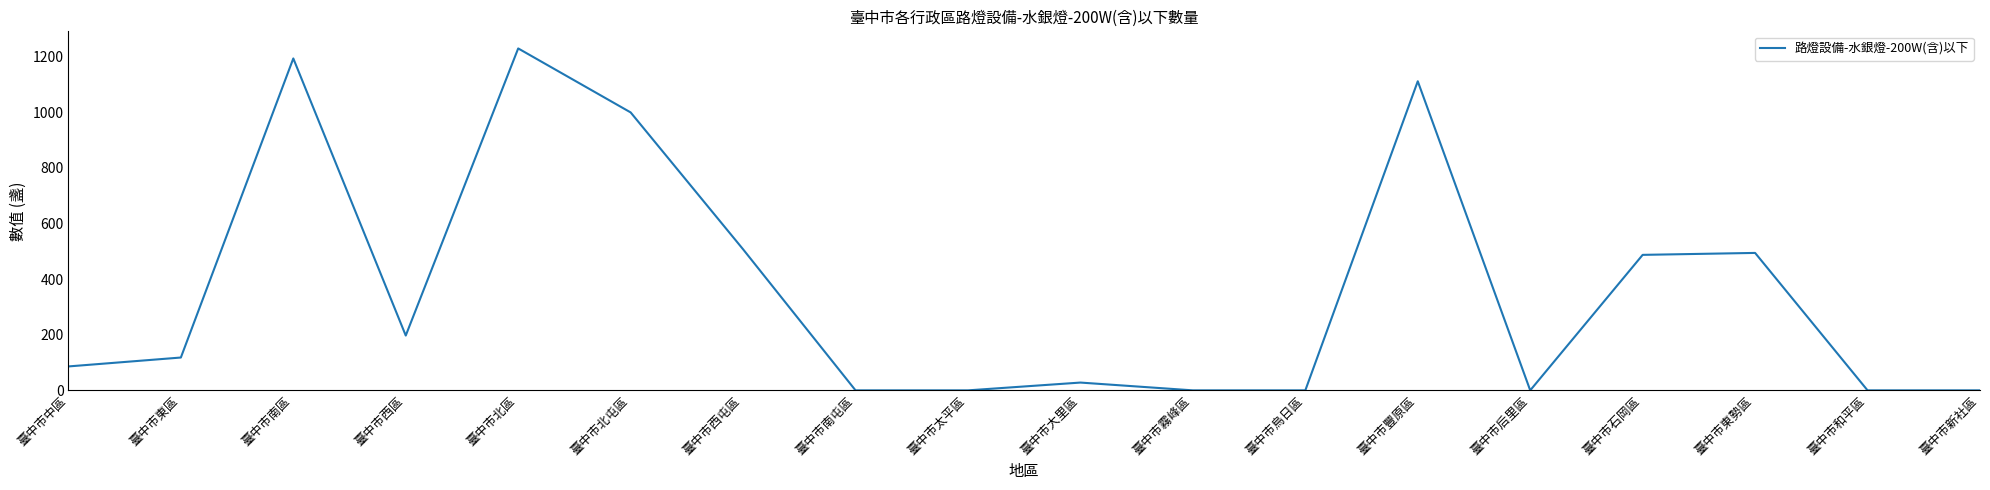

The value at 臺中市霧峰區 is 0. True or false?

True